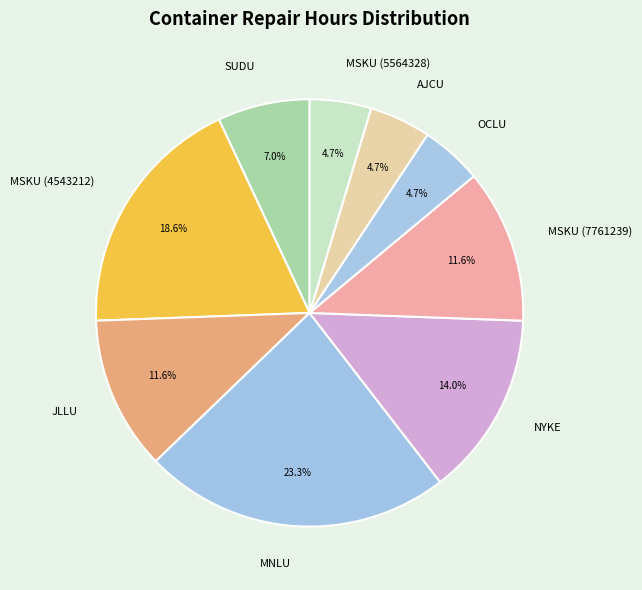

Is it true that MSKU (7761239) is 12% of the pie?

True